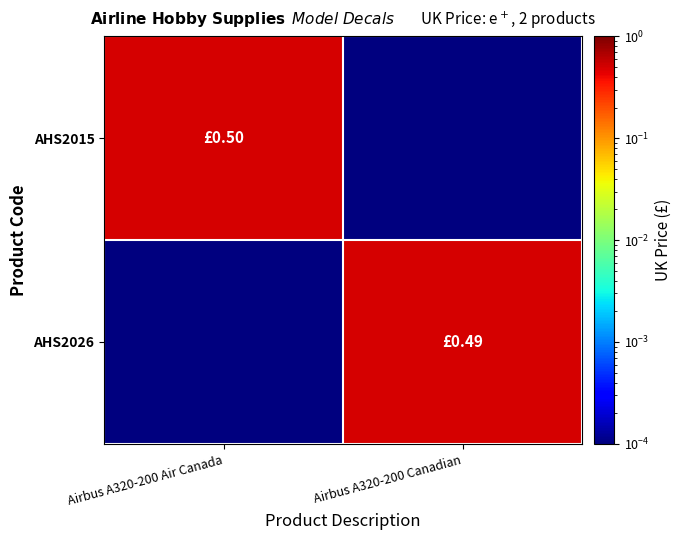

What is the difference between the highest and lowest values at Airbus A320-200 Canadian?

0.5